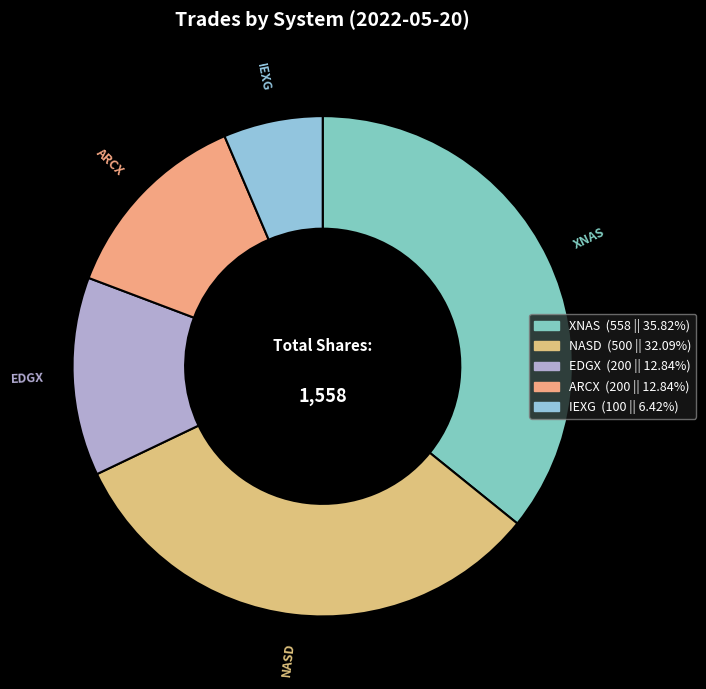

How many segments does this pie chart have?

5